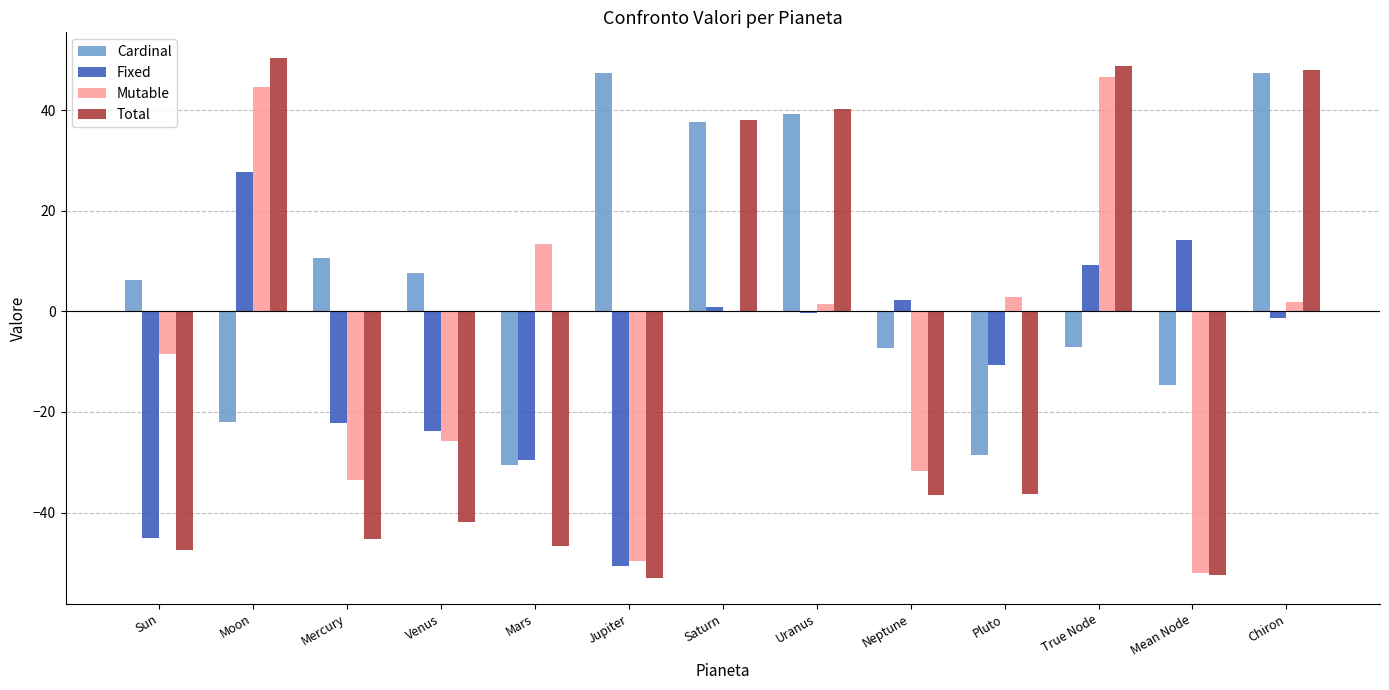

Is it true that Cardinal equals -2.8 at True Node?

False